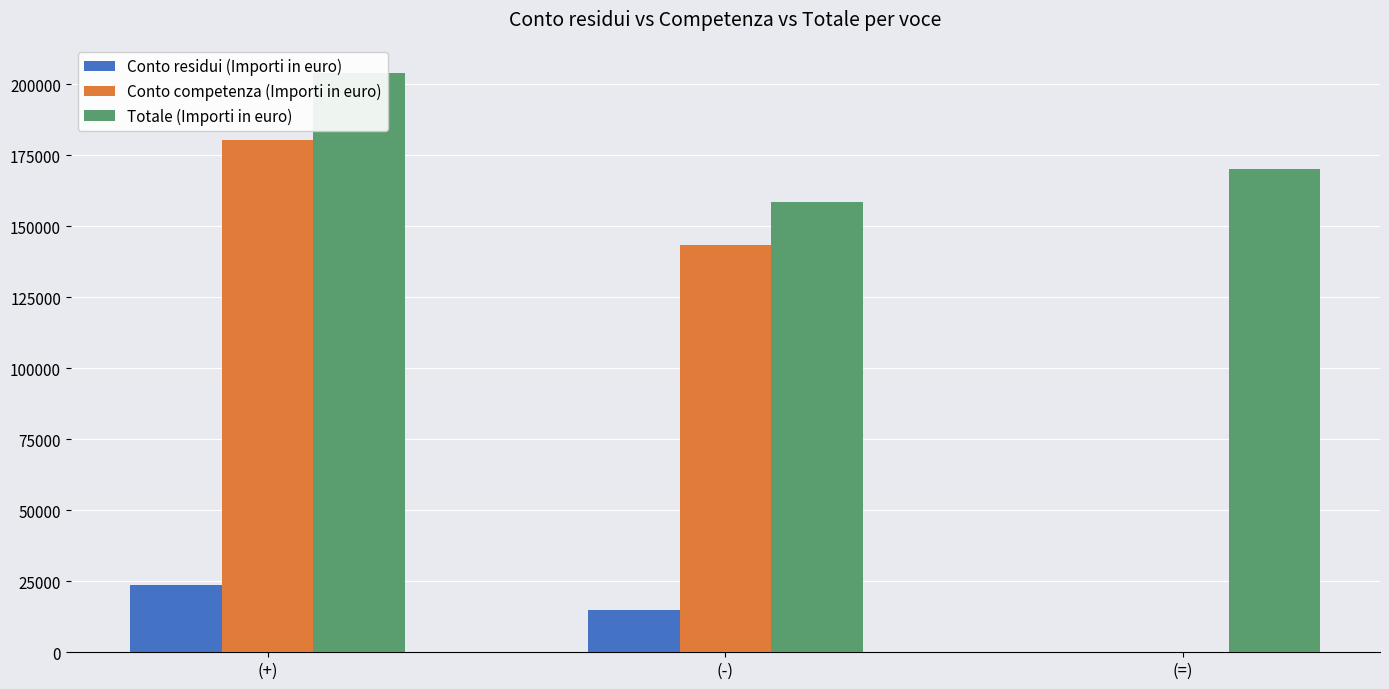

Where is Conto competenza (Importi in euro) nearest to the value 90072?

(-)